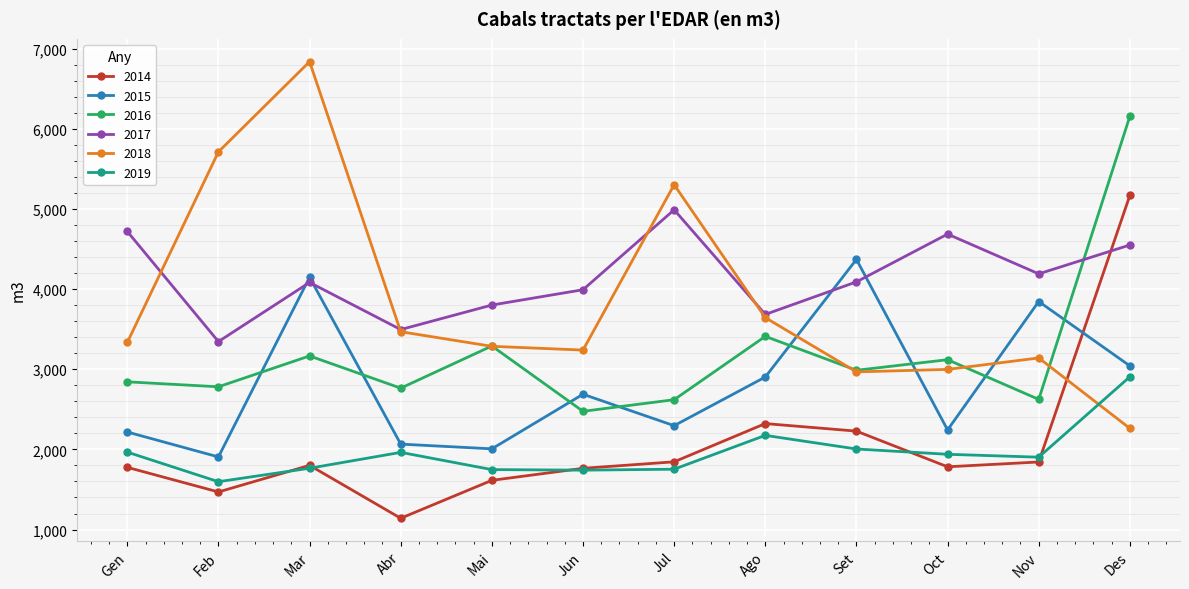

What is the sum of the 2016 values at Nov and Ago?

6034